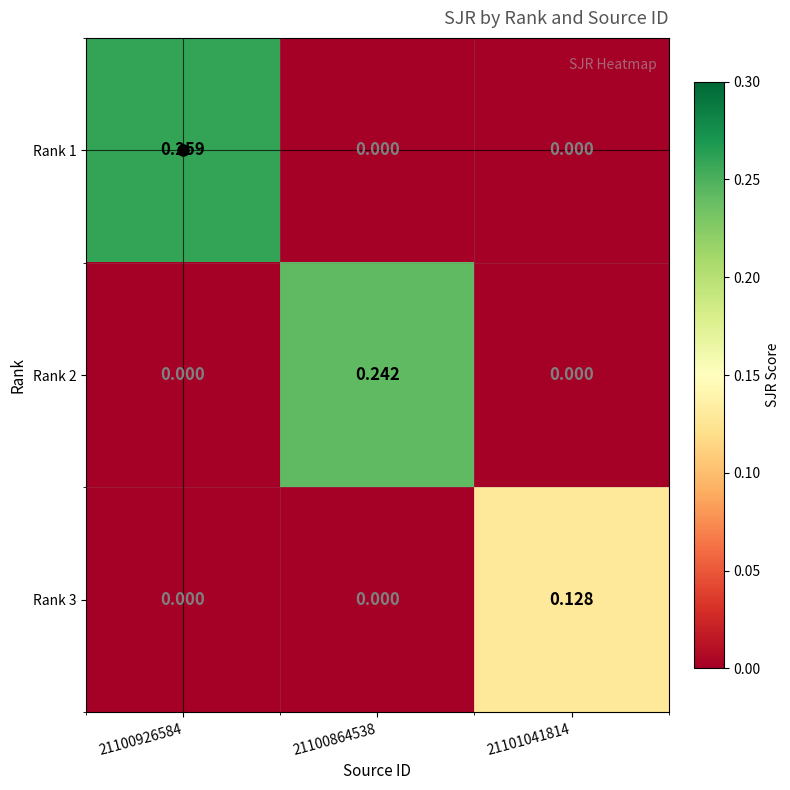

Which series has the largest range (max minus min)?

Rank 1